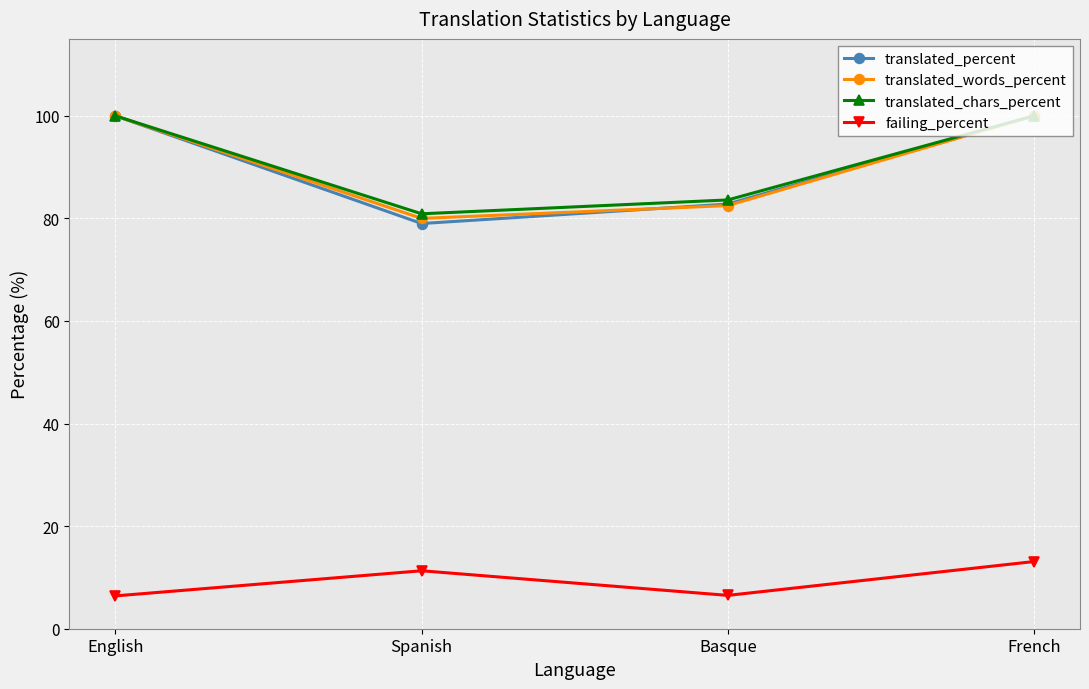

What is the maximum value shown in the chart?

100.0